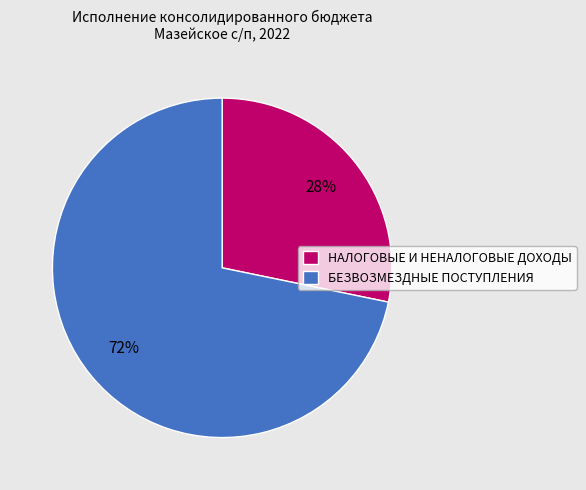

Count the number of slices in the pie.

2